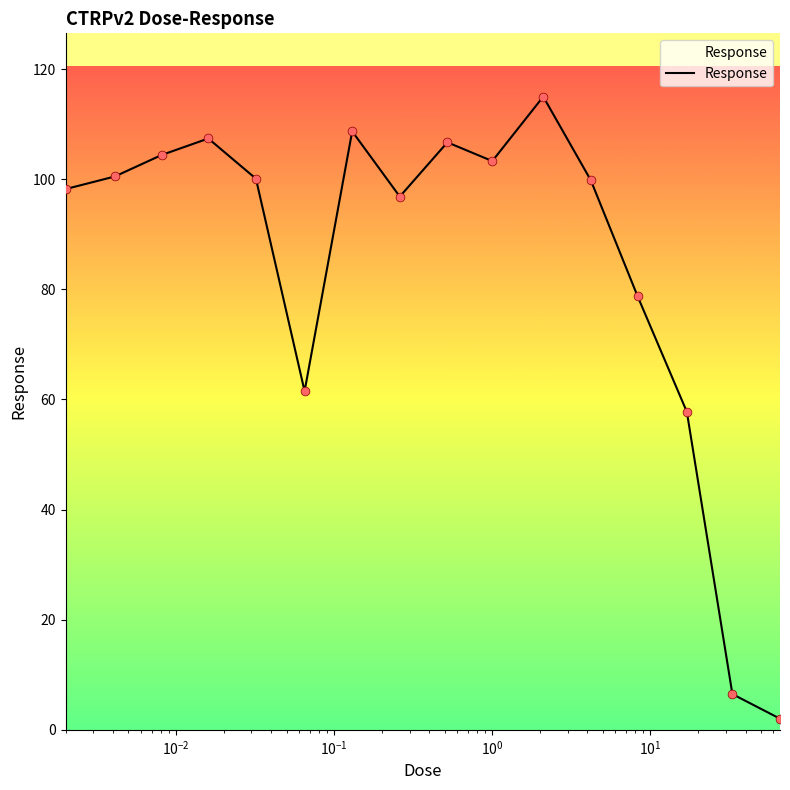

What is the difference between the maximum and minimum values?

113.0